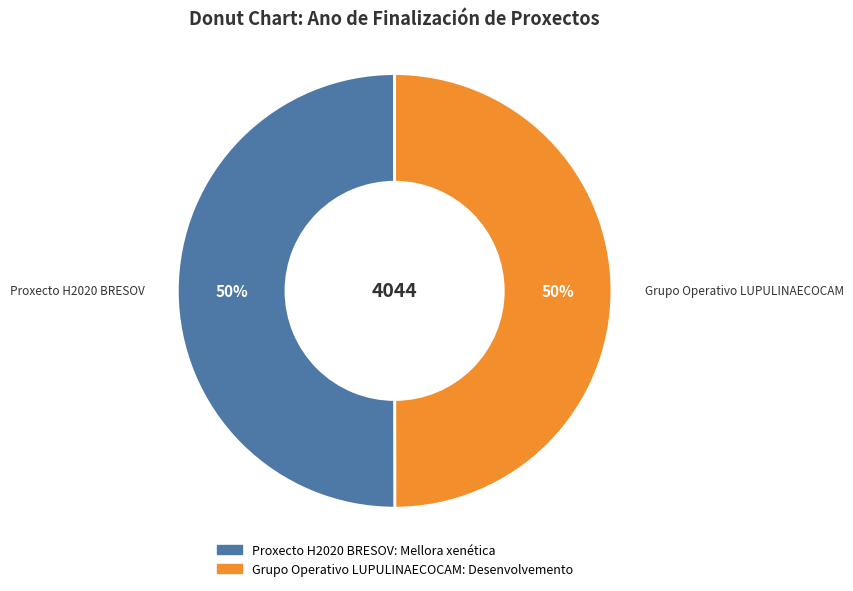

What is the ratio of the value at Grupo Operativo LUPULINAECOCAM: Desenvolvemento to the value at Proxecto H2020 BRESOV: Mellora xenética?

1.0